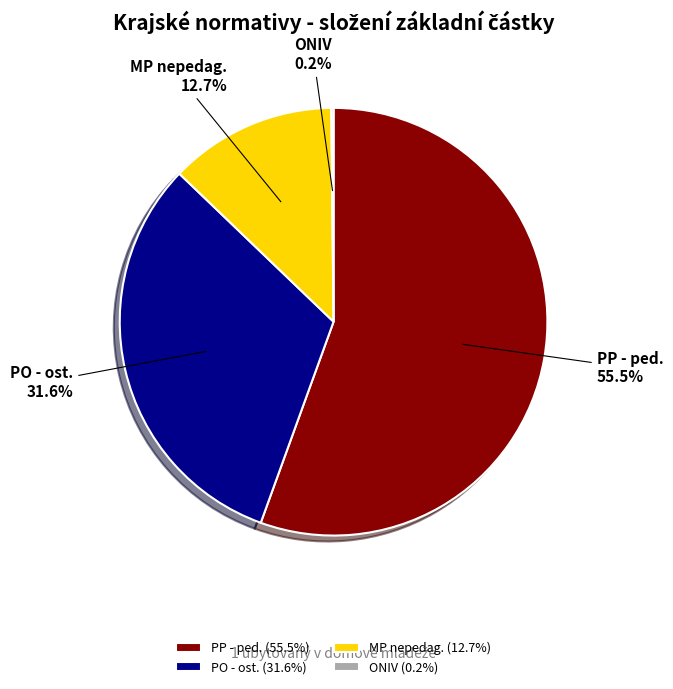

What portion of the pie excludes PO - ost.?

68.4%